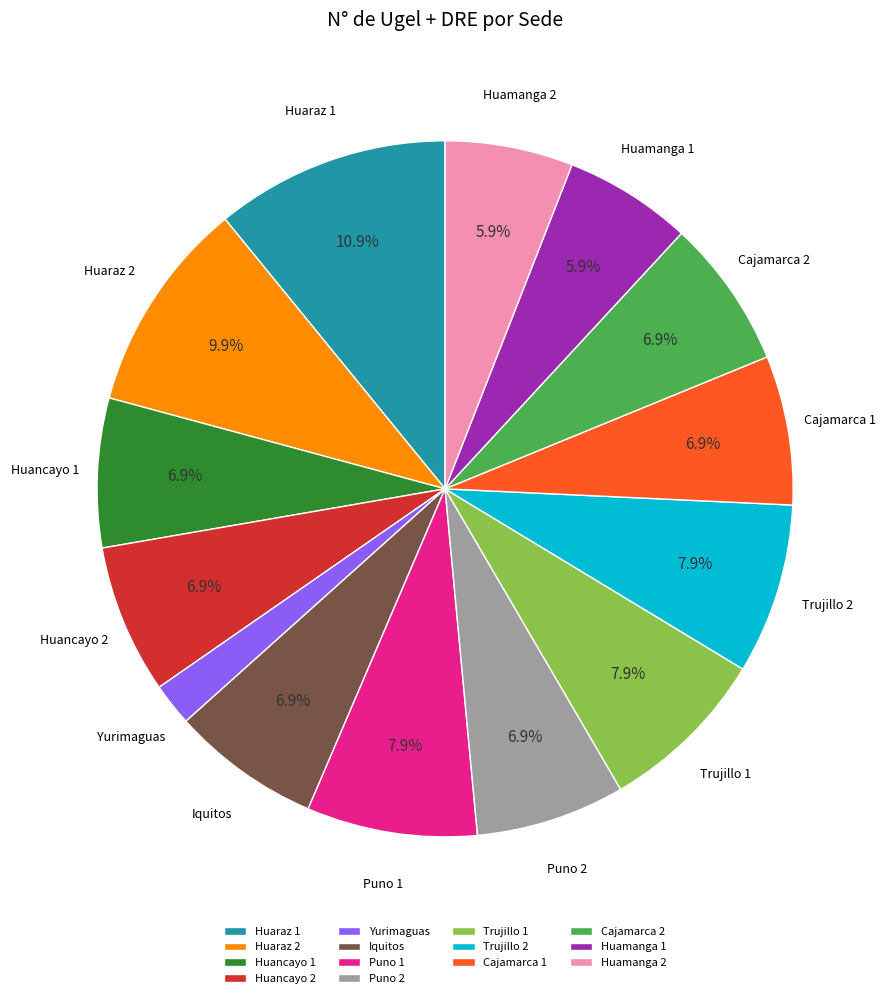

What portion of the pie excludes Trujillo 2?

92.1%